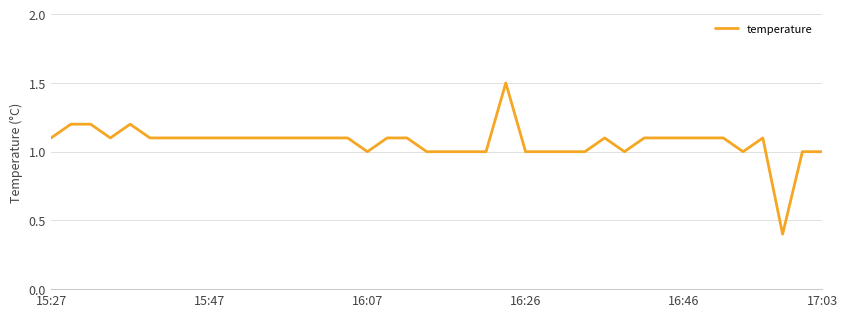

What is the smallest value displayed?

0.4